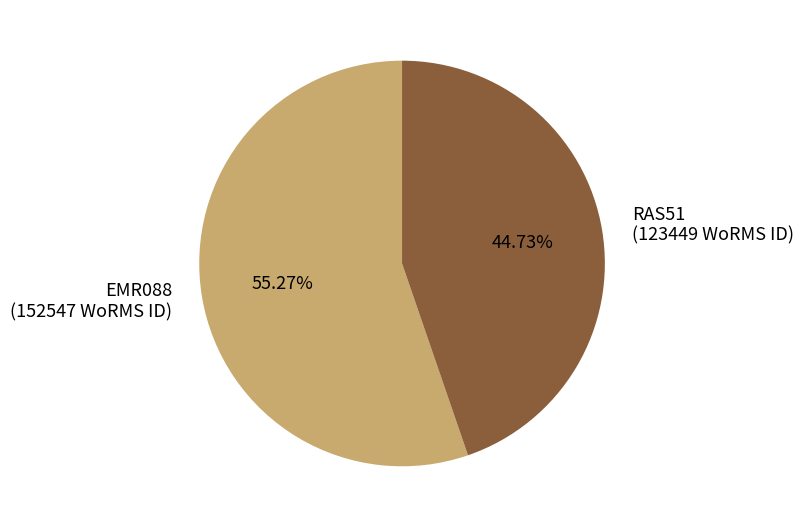

To the nearest percent, what is the difference between the RAS51 and EMR088 slice percentages?

11%